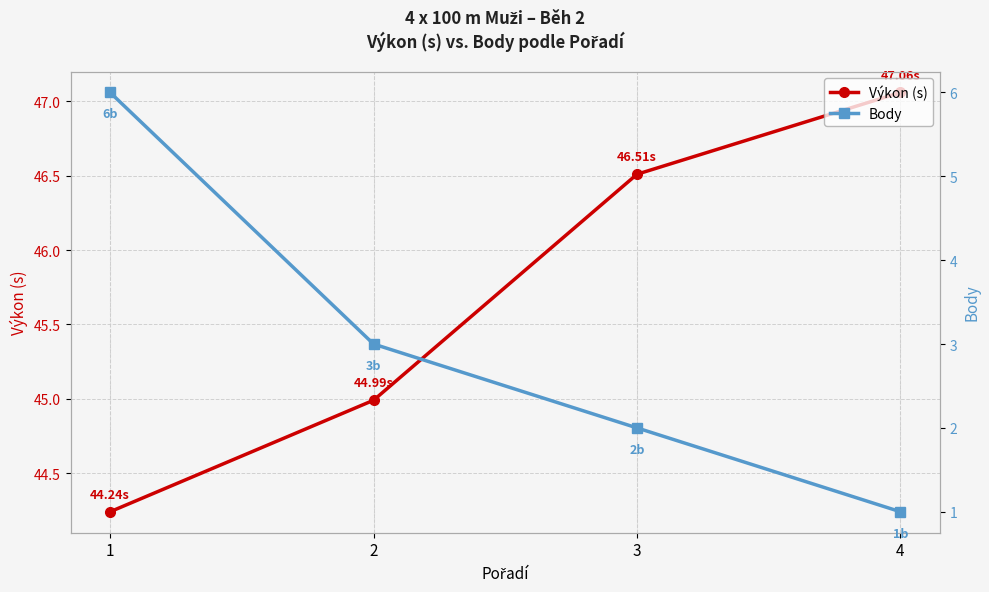

Does the chart display data point markers on the line(s)?

Yes